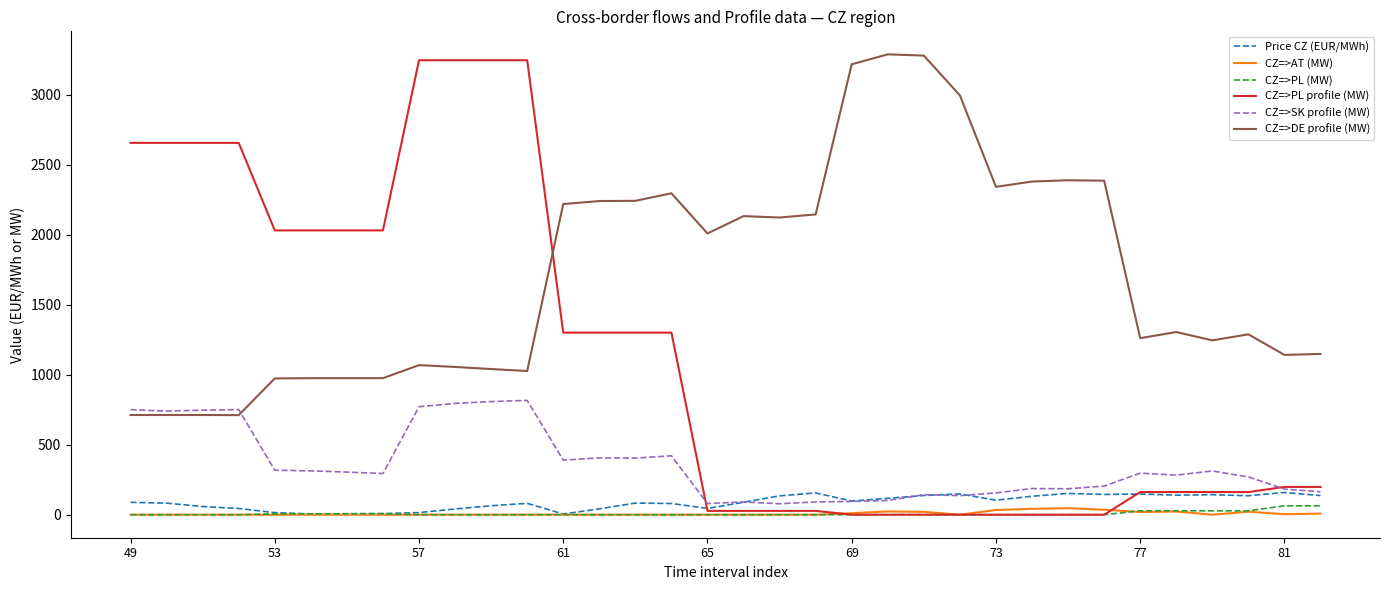

Which series has the largest total across all categories?

CZ=>DE profile (MW)